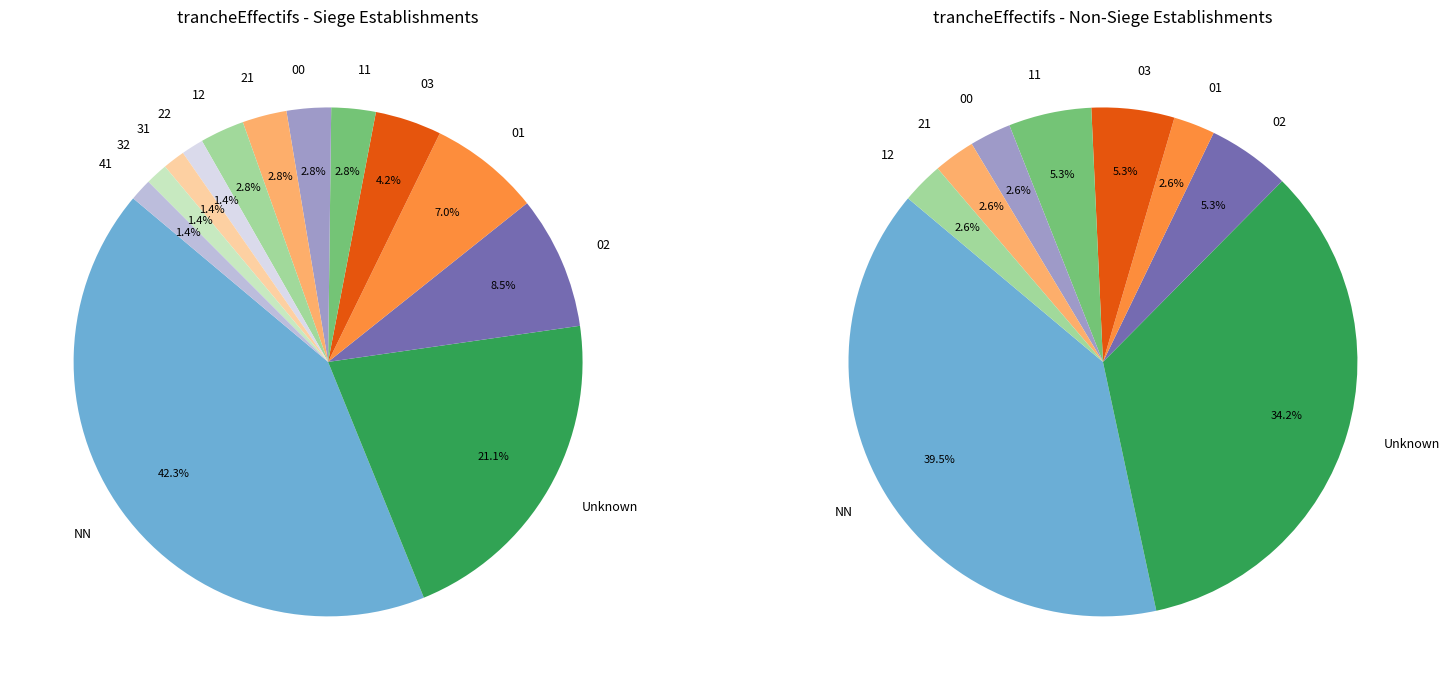

True or false: NN accounts for 41% of the total.

True